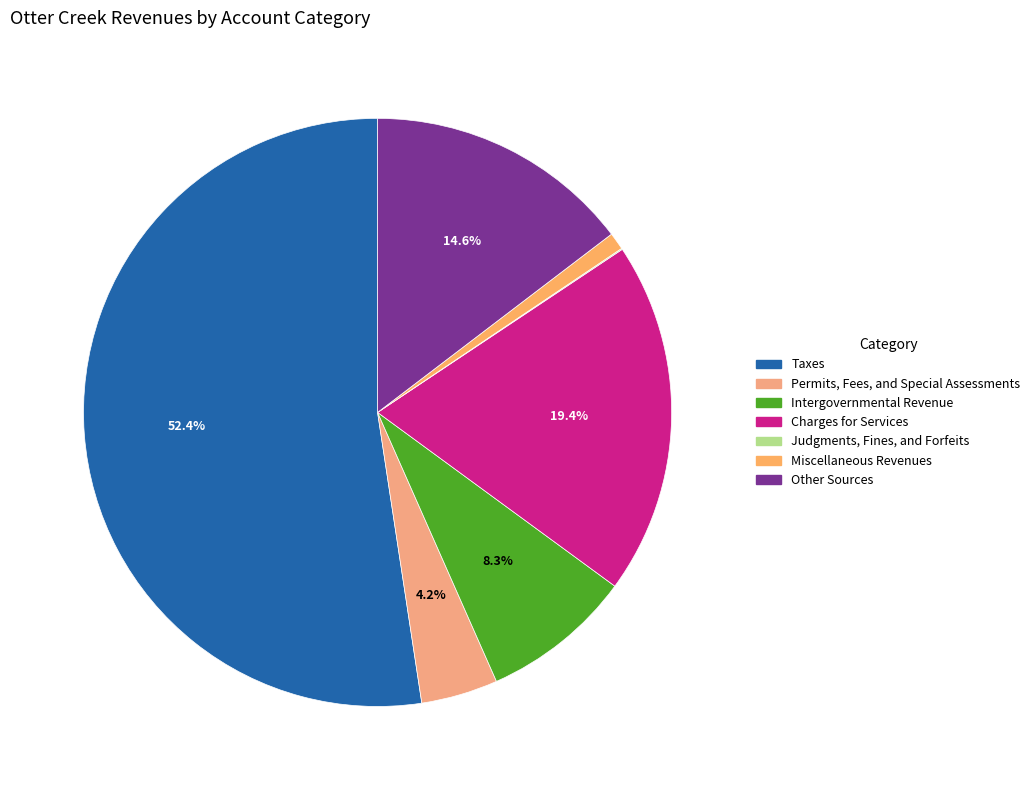

What is the smallest slice in the pie chart?

Judgments, Fines, and Forfeits